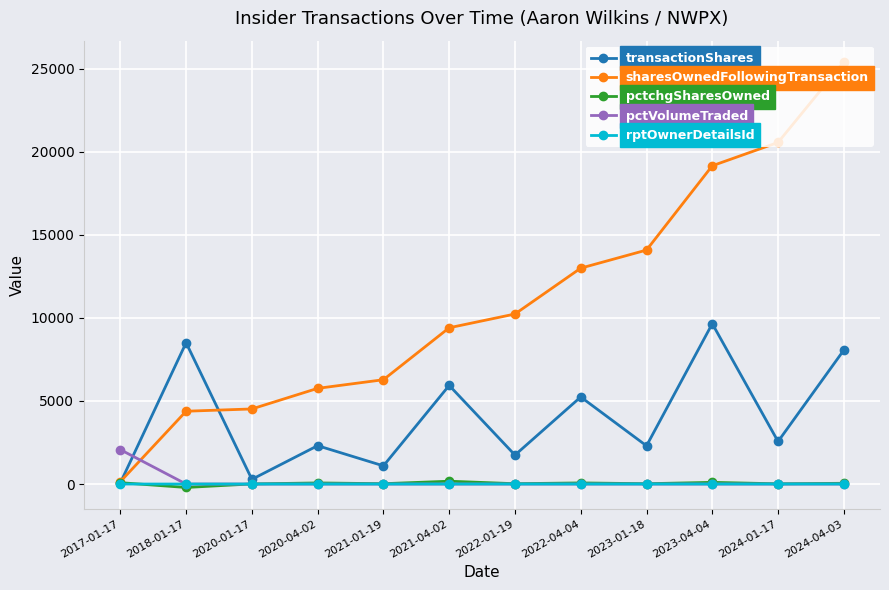

At how many categories does at least one series exceed 3345?

11